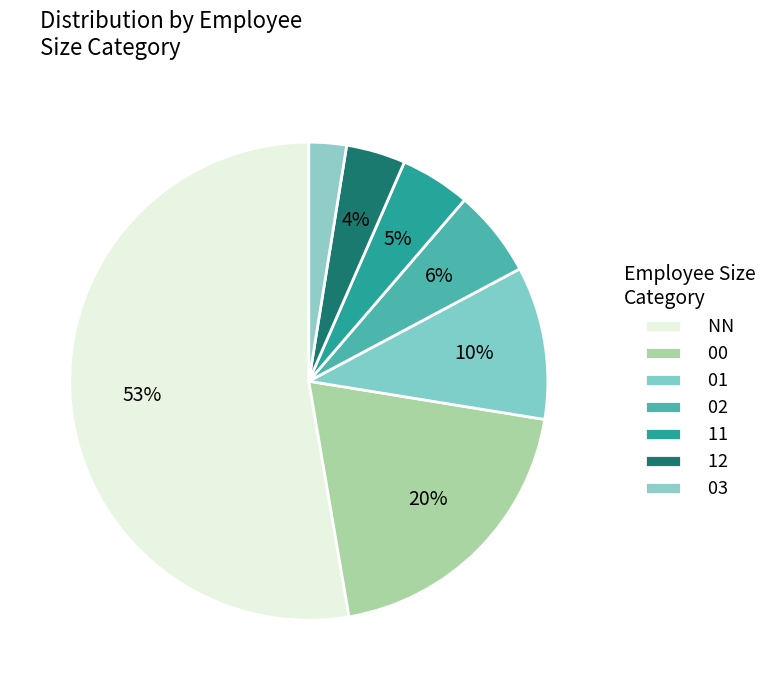

How many slices are in this pie chart?

7